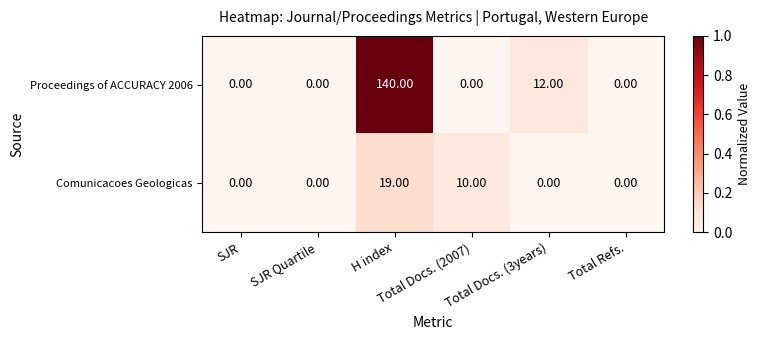

List the series in order of their peak value, lowest first.

Comunicacoes Geologicas, Proceedings of ACCURACY 2006